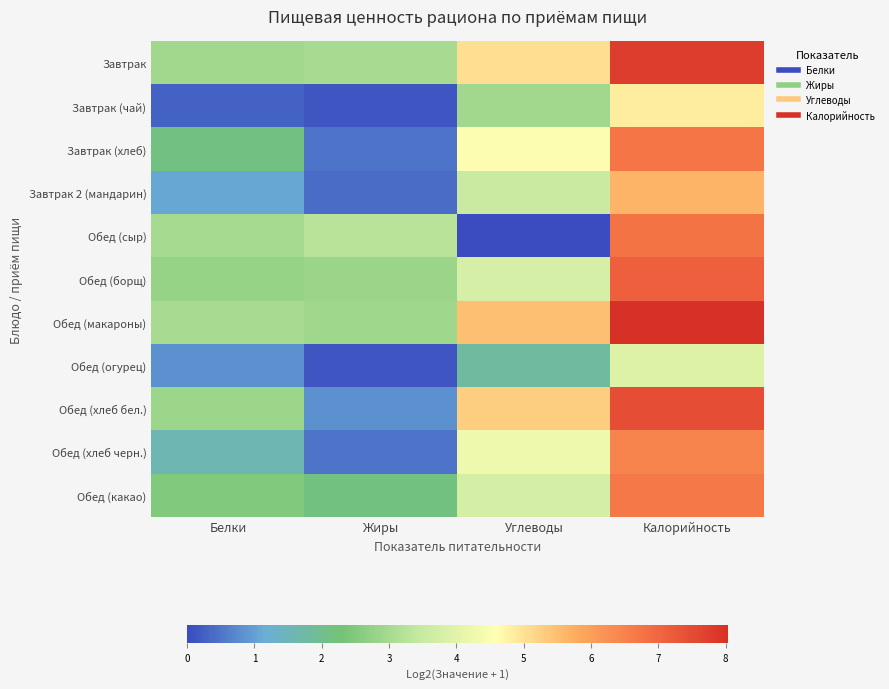

At Калорийность, list the series in order from smallest to largest.

Обед (огурец), Завтрак (чай), Завтрак 2 (мандарин), Обед (хлеб черн.), Обед (какао), Завтрак (хлеб), Обед (сыр), Обед (борщ), Обед (хлеб бел.), Завтрак, Обед (макароны)